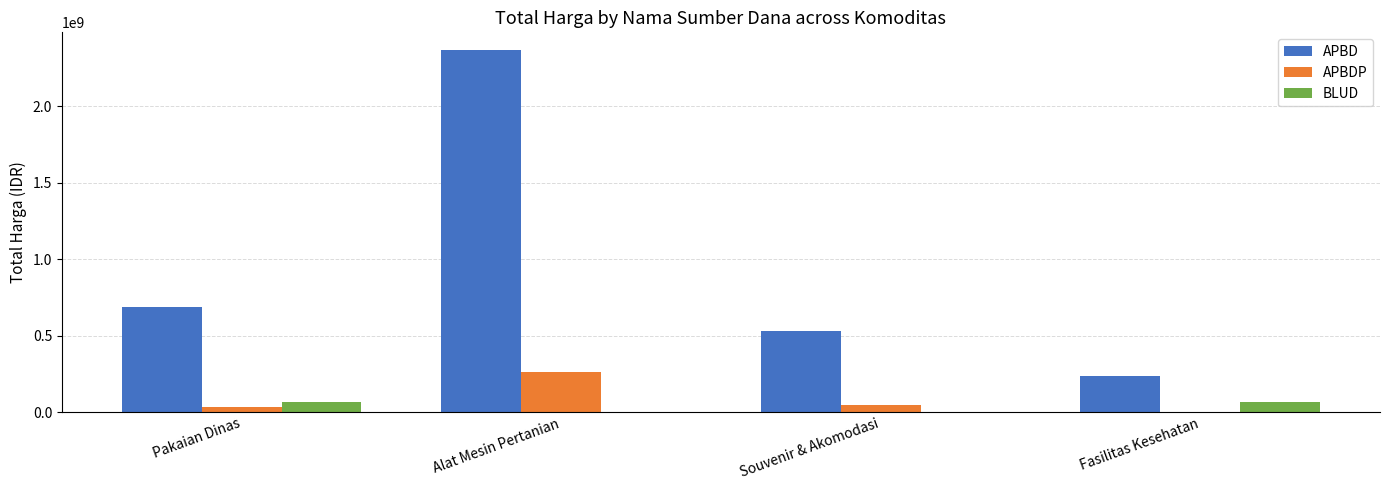

What is the sum of all APBDP values?

337961150